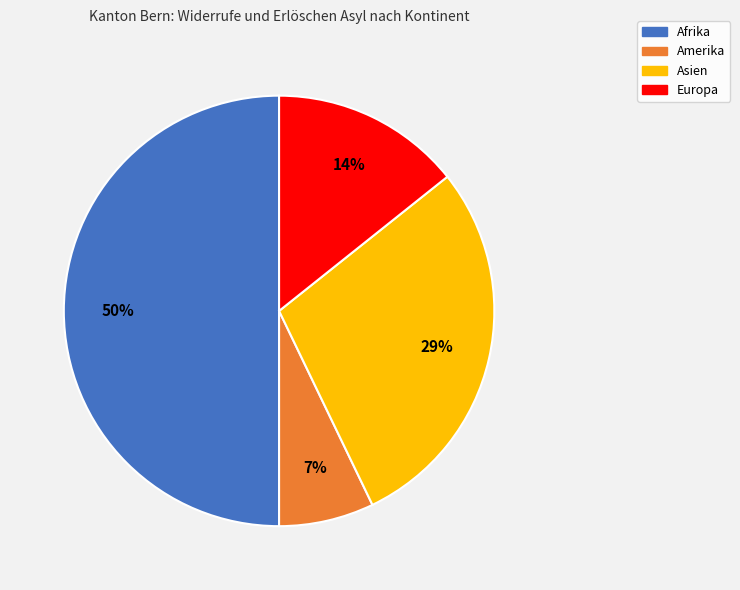

To the nearest percent, what is the difference between the largest and smallest slice percentages?

43%